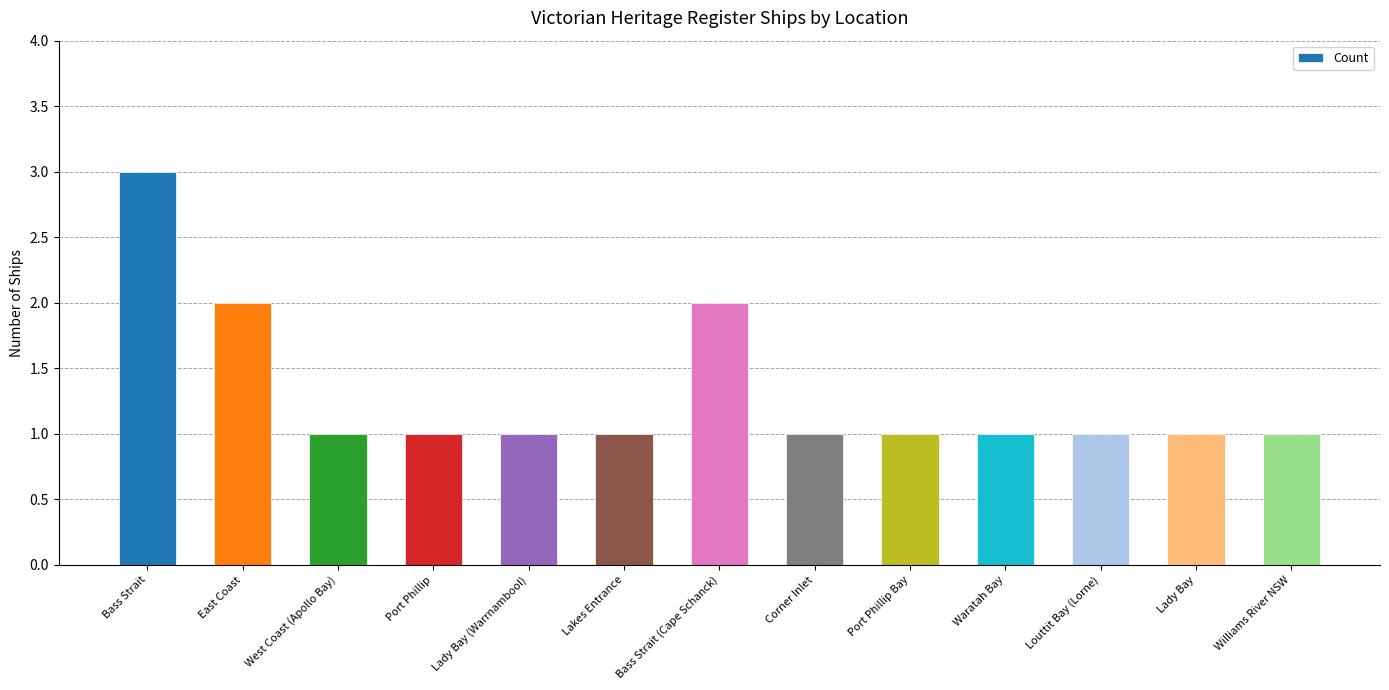

What is the value of the 8th bar from the left?

1